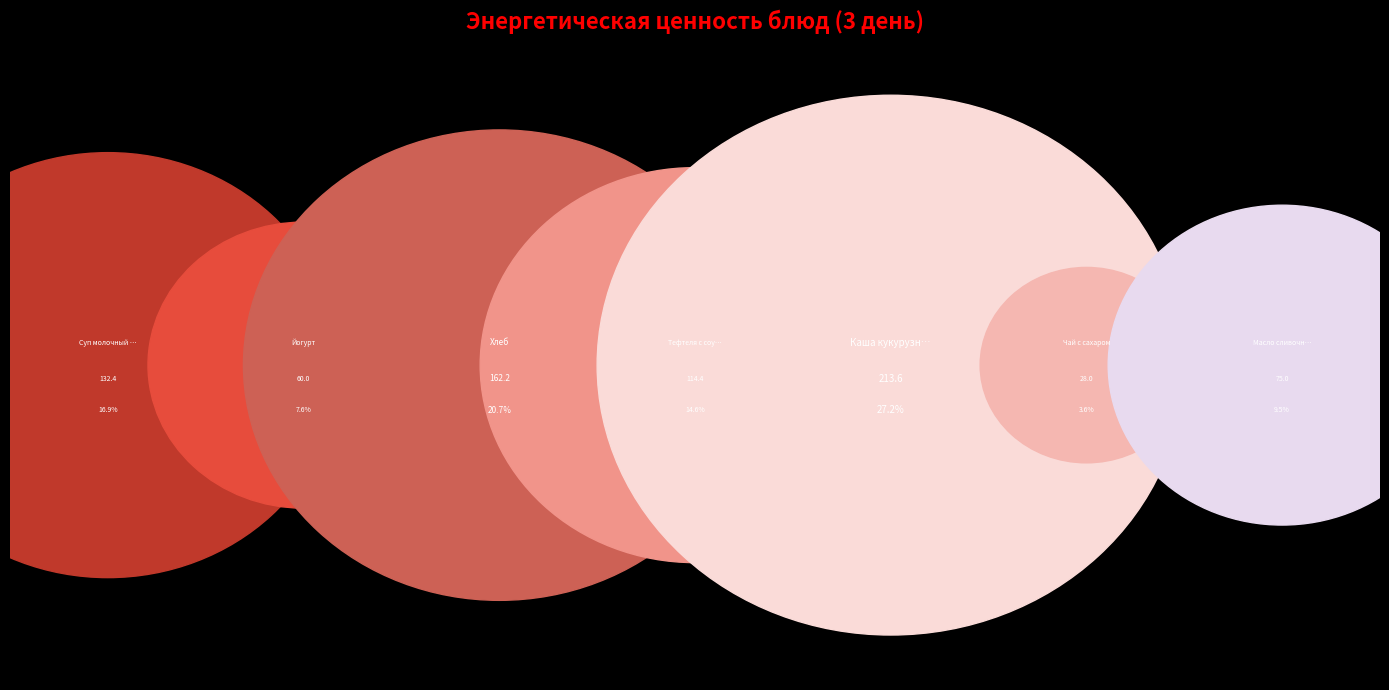

Between Йогурт and Тефтеля с соусом, which is larger?

Тефтеля с соусом